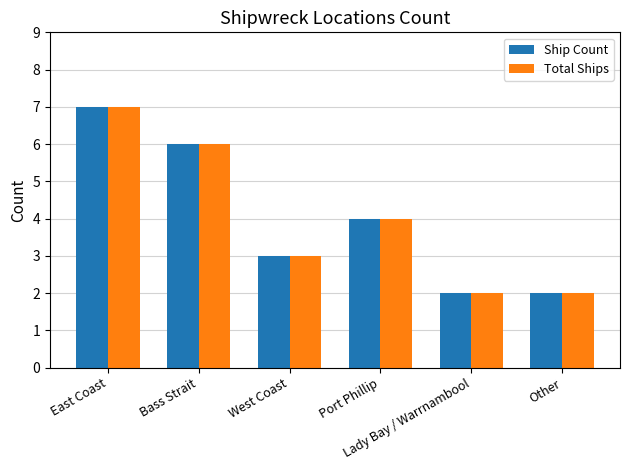

Reading left to right, what are all the values shown in this chart?

Ship Count: East Coast=7	Bass Strait=6	West Coast=3	Port Phillip=4	Lady Bay / Warrnambool=2	Other=2
Total Ships: East Coast=7	Bass Strait=6	West Coast=3	Port Phillip=4	Lady Bay / Warrnambool=2	Other=2